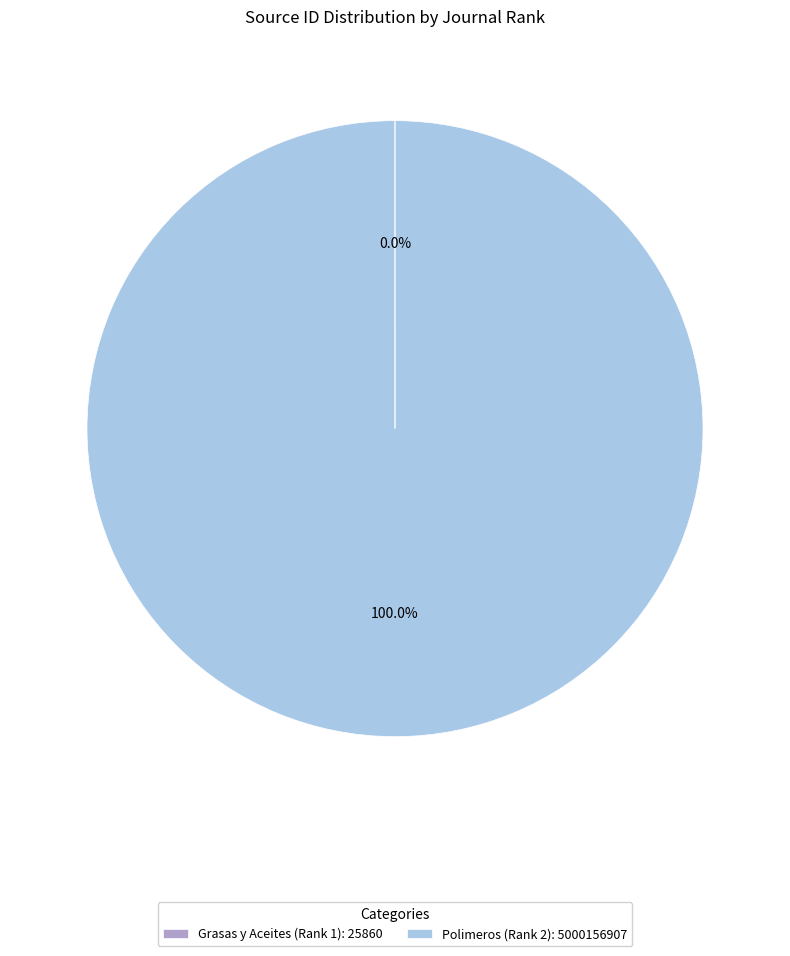

Does Polimeros (Rank 2): 5000156907 represent more than half of the total?

Yes